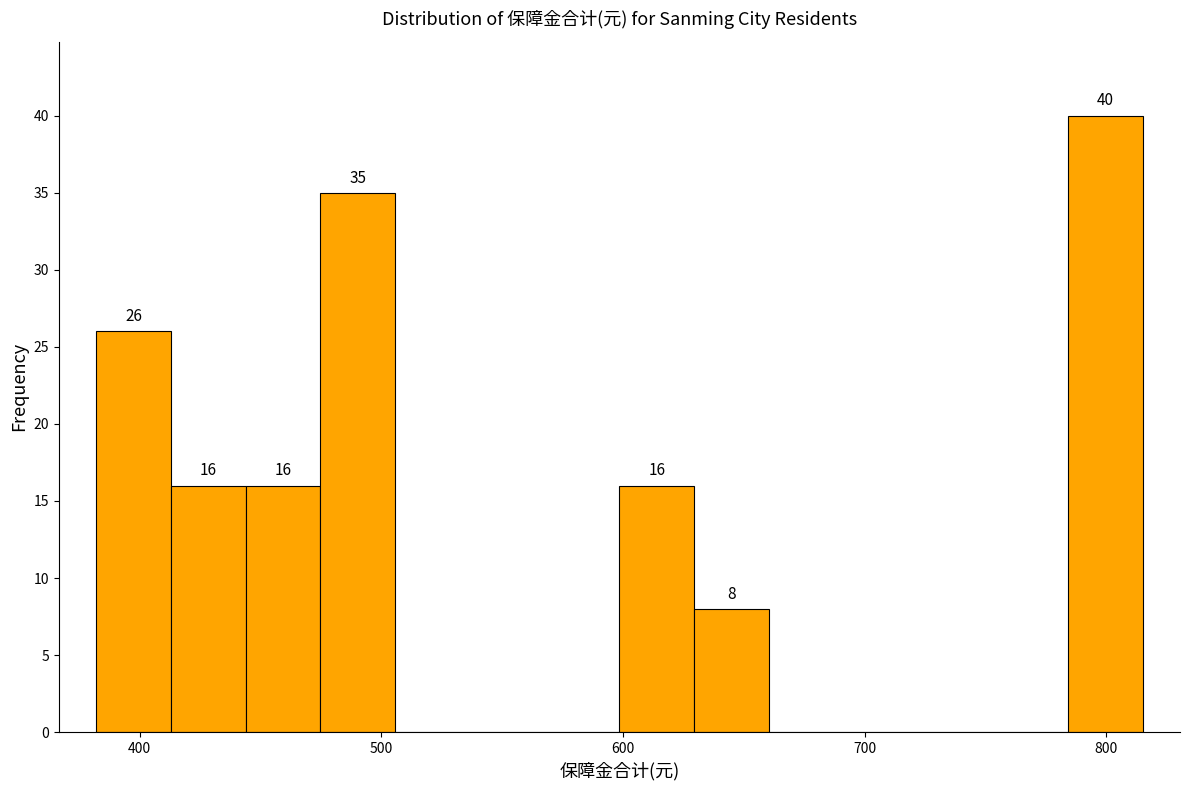

Around what value on the x-axis is the tallest bar? Give the approximate position of its centre, as read against the axis.

800